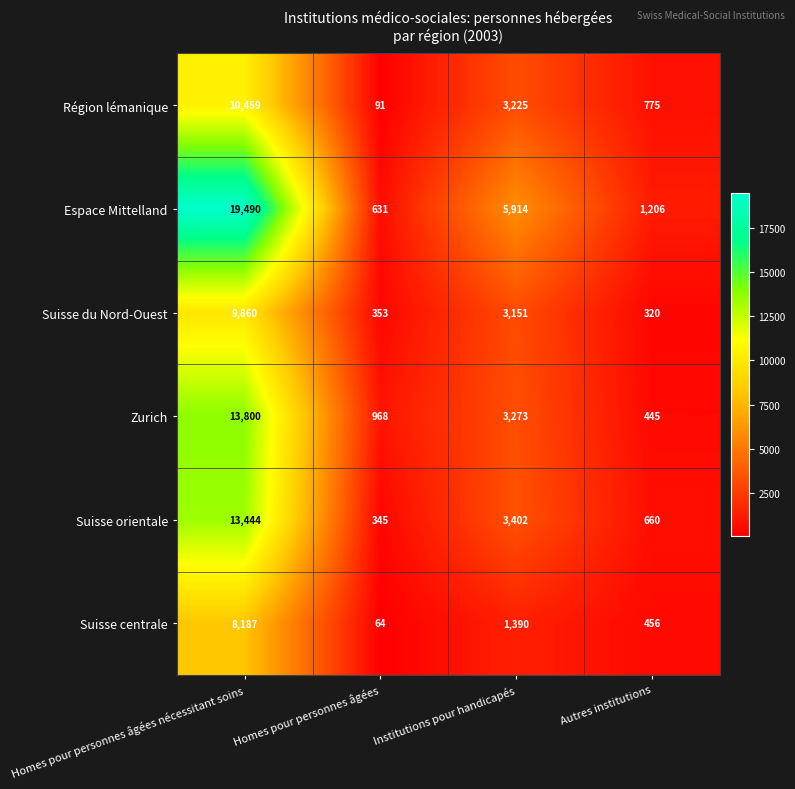

What is the sum of the Suisse orientale values at Autres institutions and Homes pour personnes âgées?

1005